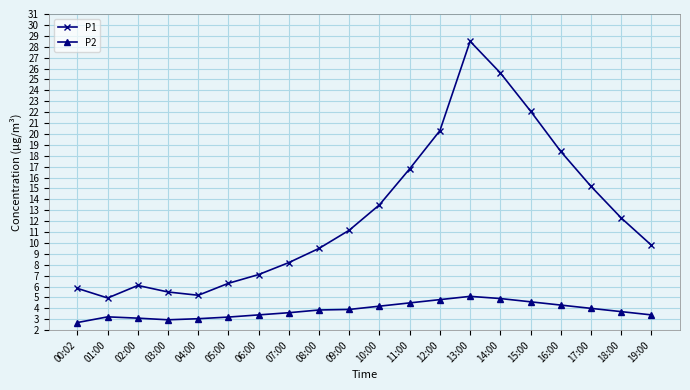

True or false: P2 has a value of 3.0 at 04:00.

True